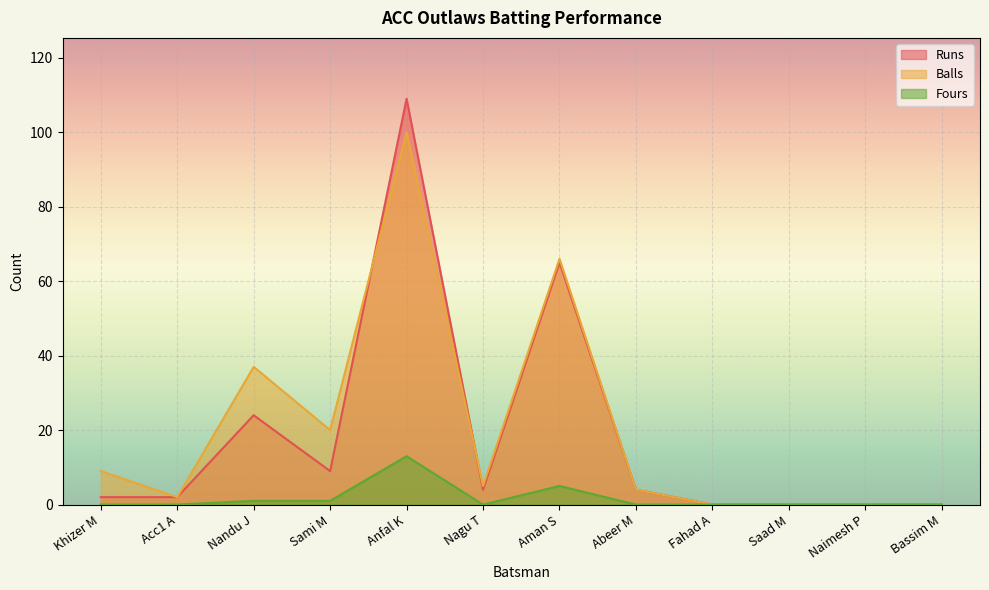

Rank the series at Sami M from highest to lowest value.

Balls, Runs, Fours